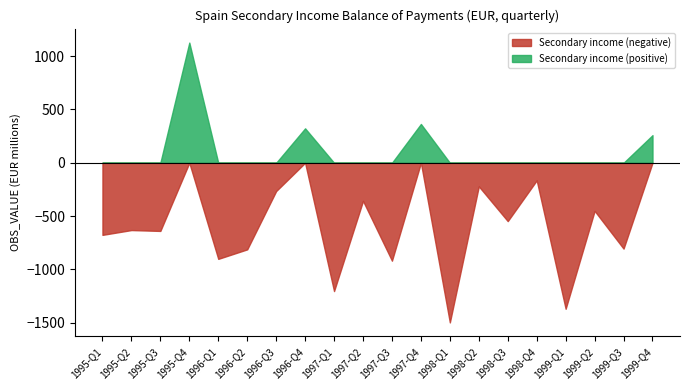

What is the label of the 14th point from the left?

1998-Q2